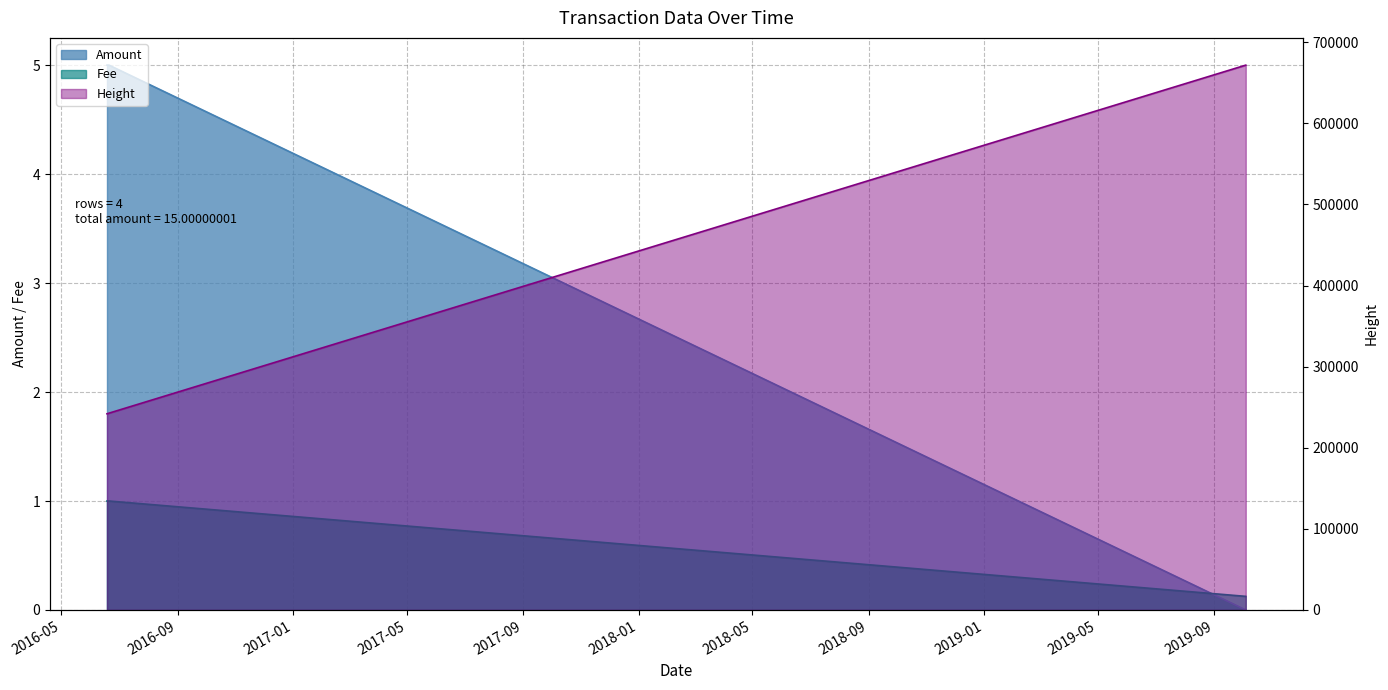

What are all the series names shown in the legend?

Amount, Fee, Height